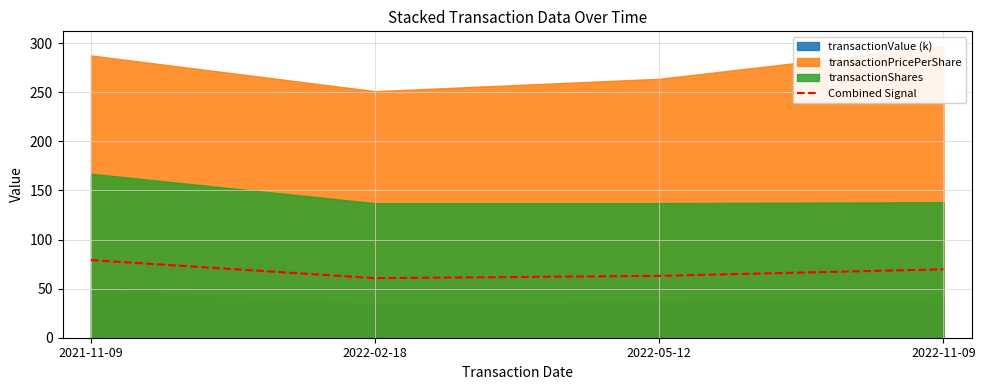

True or false: there are more than 2 points higher than both neighbors.

False